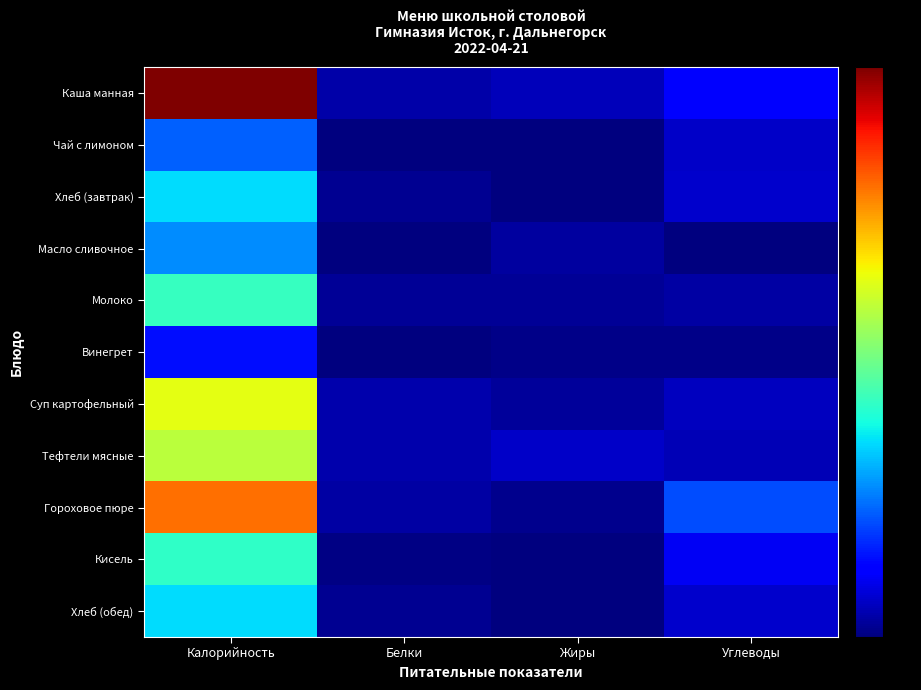

At Жиры, list the series in order from smallest to largest.

Кисель, Чай с лимоном, Хлеб (завтрак), Хлеб (обед), Винегрет, Гороховое пюре, Молоко, Суп картофельный, Масло сливочное, Каша манная, Тефтели мясные